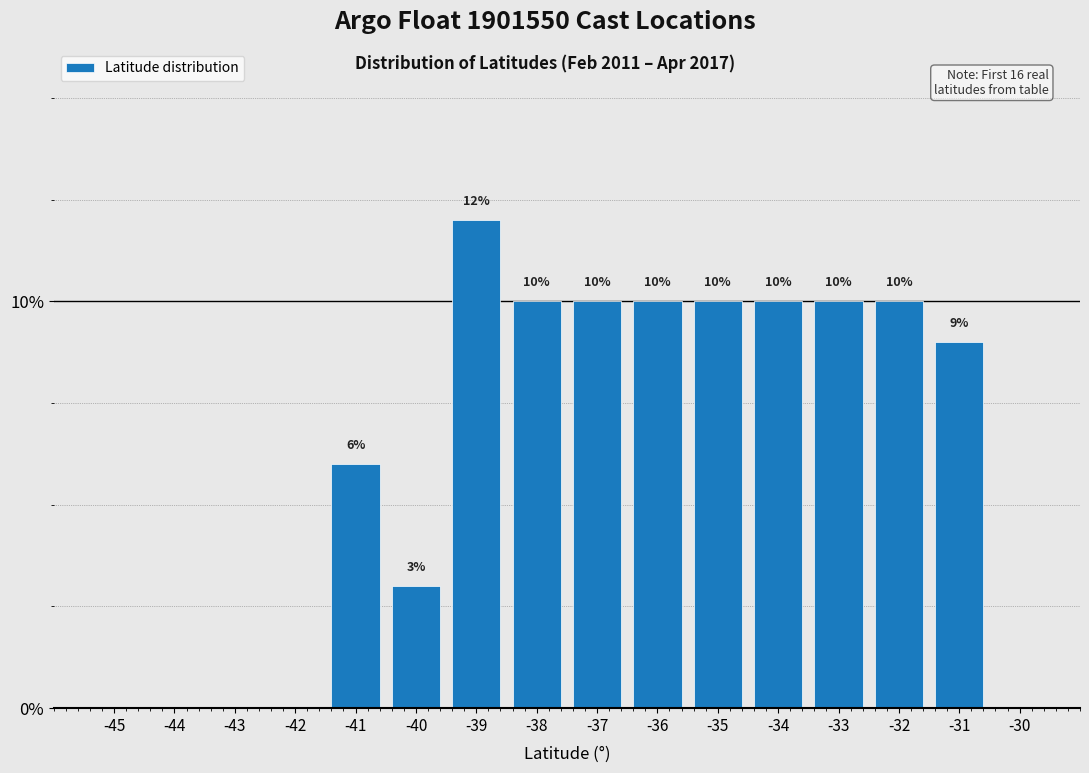

Reading left to right, what are all the values shown in this chart?

-45=0	-44=0	-43=0	-42=0	-41=6	-40=3	-39=12	-38=10	-37=10	-36=10	-35=10	-34=10	-33=10	-32=10	-31=9	-30=0